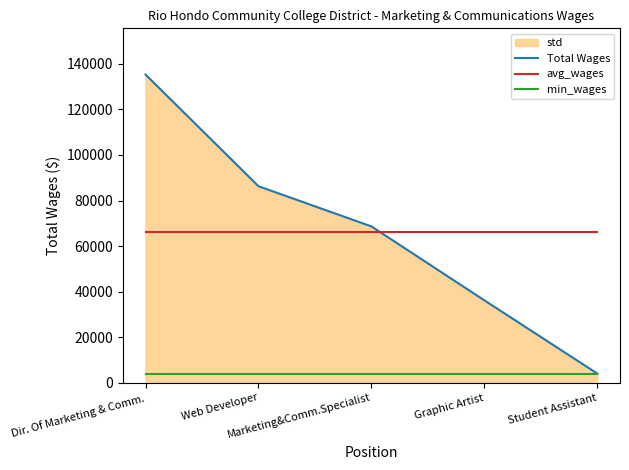

True or false: min_wages and avg_wages intersect in this chart.

False